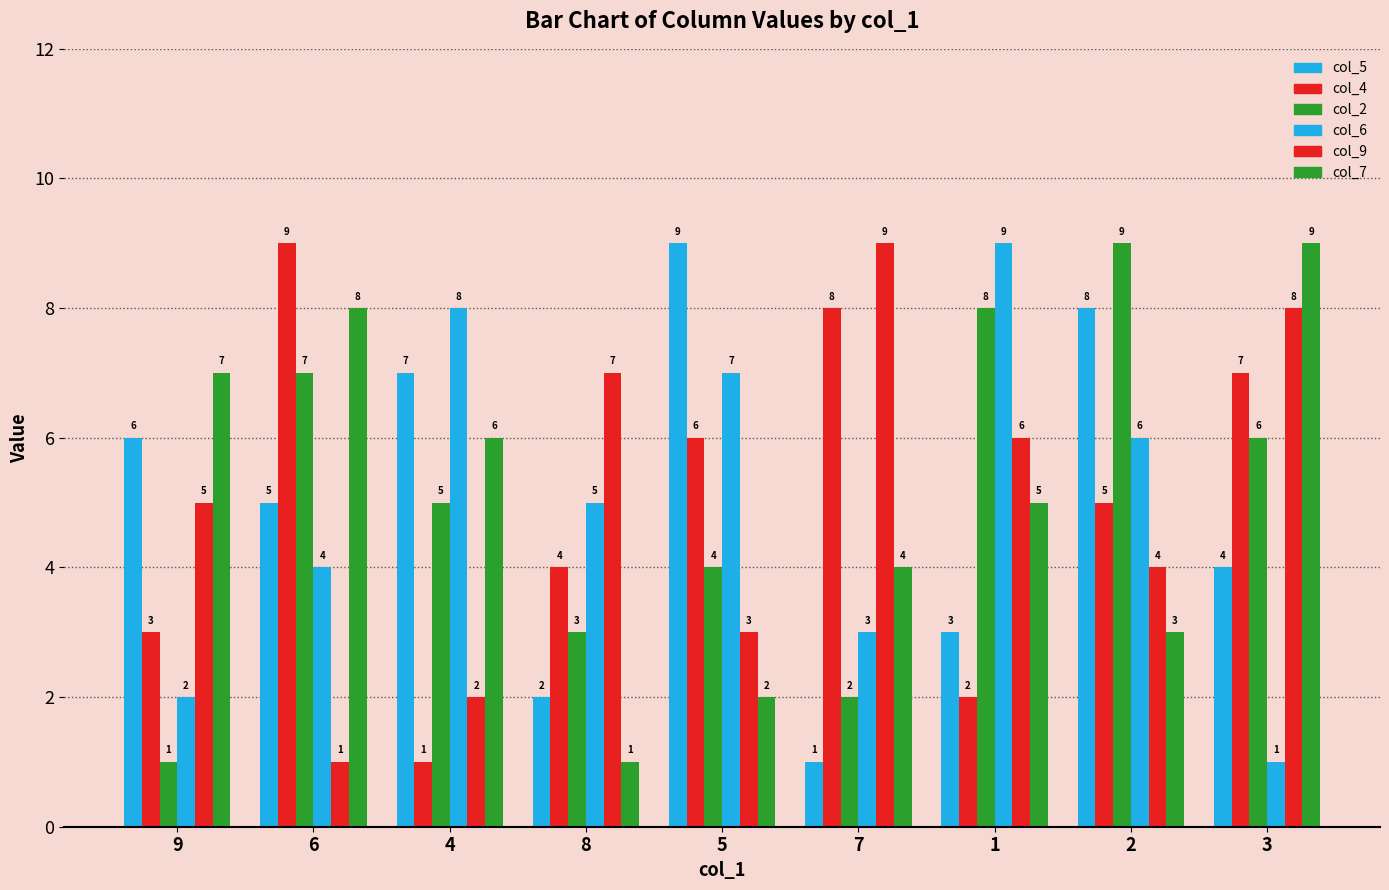

Reading right to left, what are all the values shown in this chart?

col_5: 3=4	2=8	1=3	7=1	5=9	8=2	4=7	6=5	9=6
col_4: 3=7	2=5	1=2	7=8	5=6	8=4	4=1	6=9	9=3
col_2: 3=6	2=9	1=8	7=2	5=4	8=3	4=5	6=7	9=1
col_6: 3=1	2=6	1=9	7=3	5=7	8=5	4=8	6=4	9=2
col_9: 3=8	2=4	1=6	7=9	5=3	8=7	4=2	6=1	9=5
col_7: 3=9	2=3	1=5	7=4	5=2	8=1	4=6	6=8	9=7